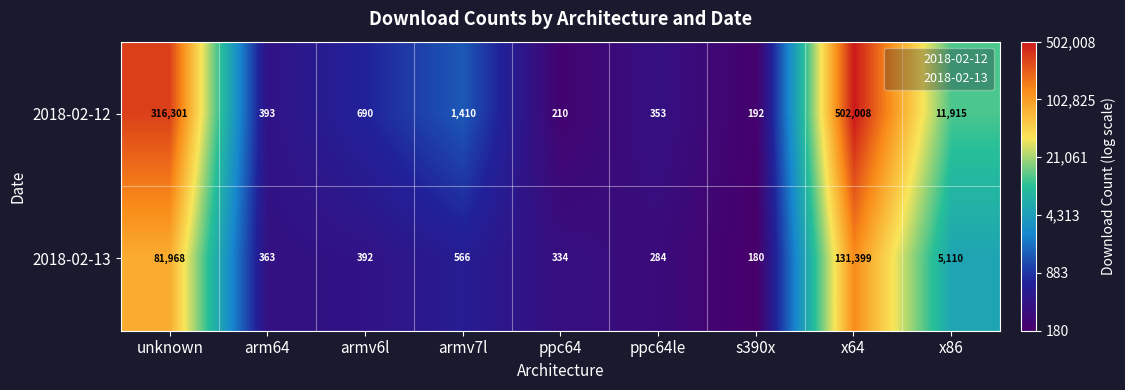

What is the sum of the 2018-02-13 values at armv7l and s390x?

746